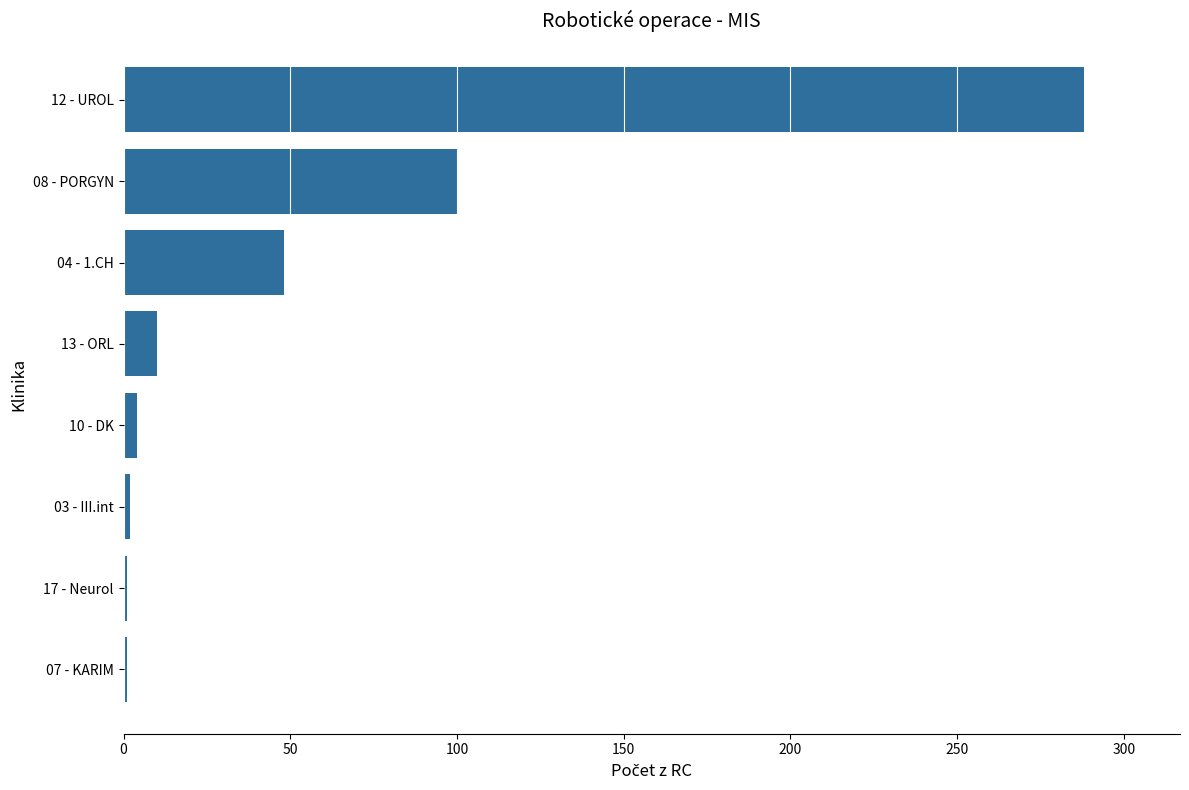

How many bars are there in total?

8